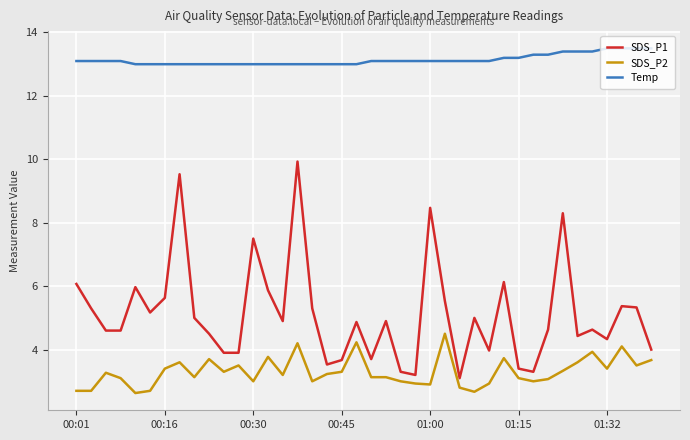

True or false: SDS_P2 and SDS_P1 intersect in this chart.

False